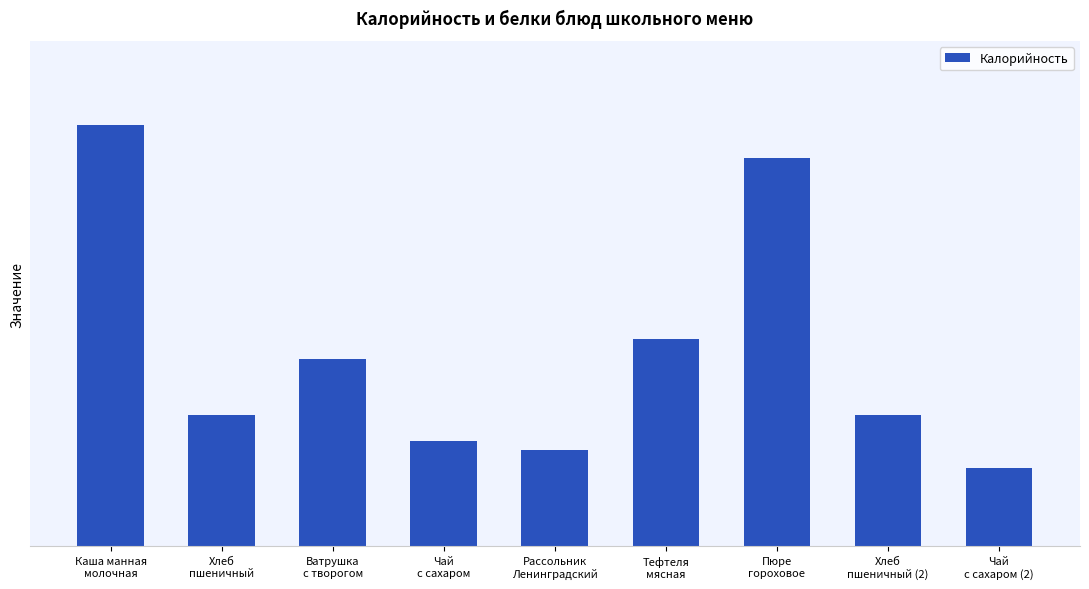

What is the value of the 4th bar from the left?

75.3